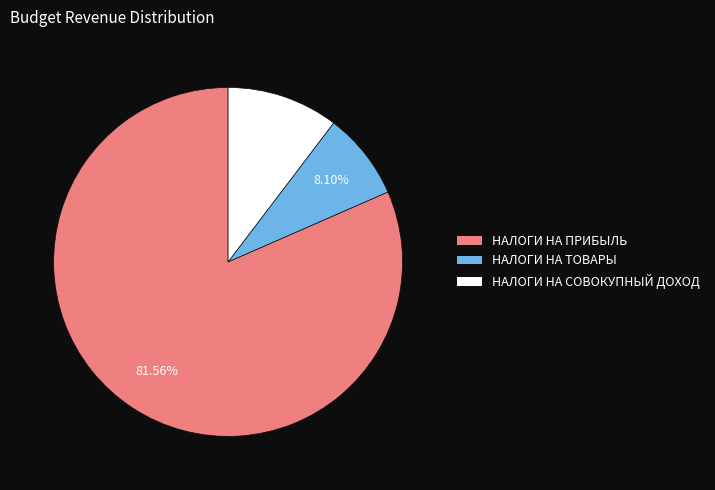

How many slices are in this pie chart?

3